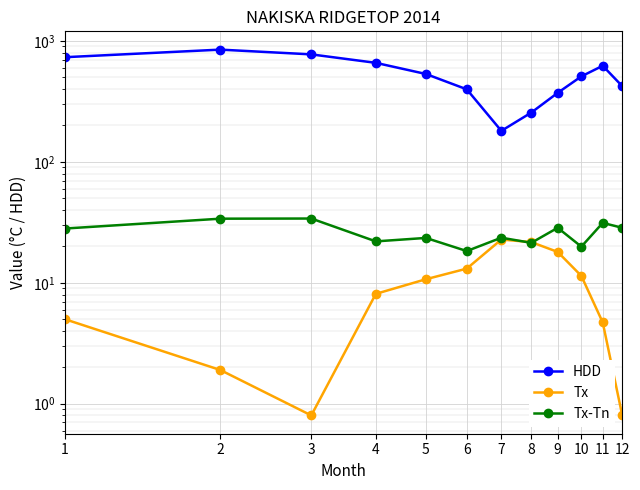

Which category has the lowest value across all series?

3